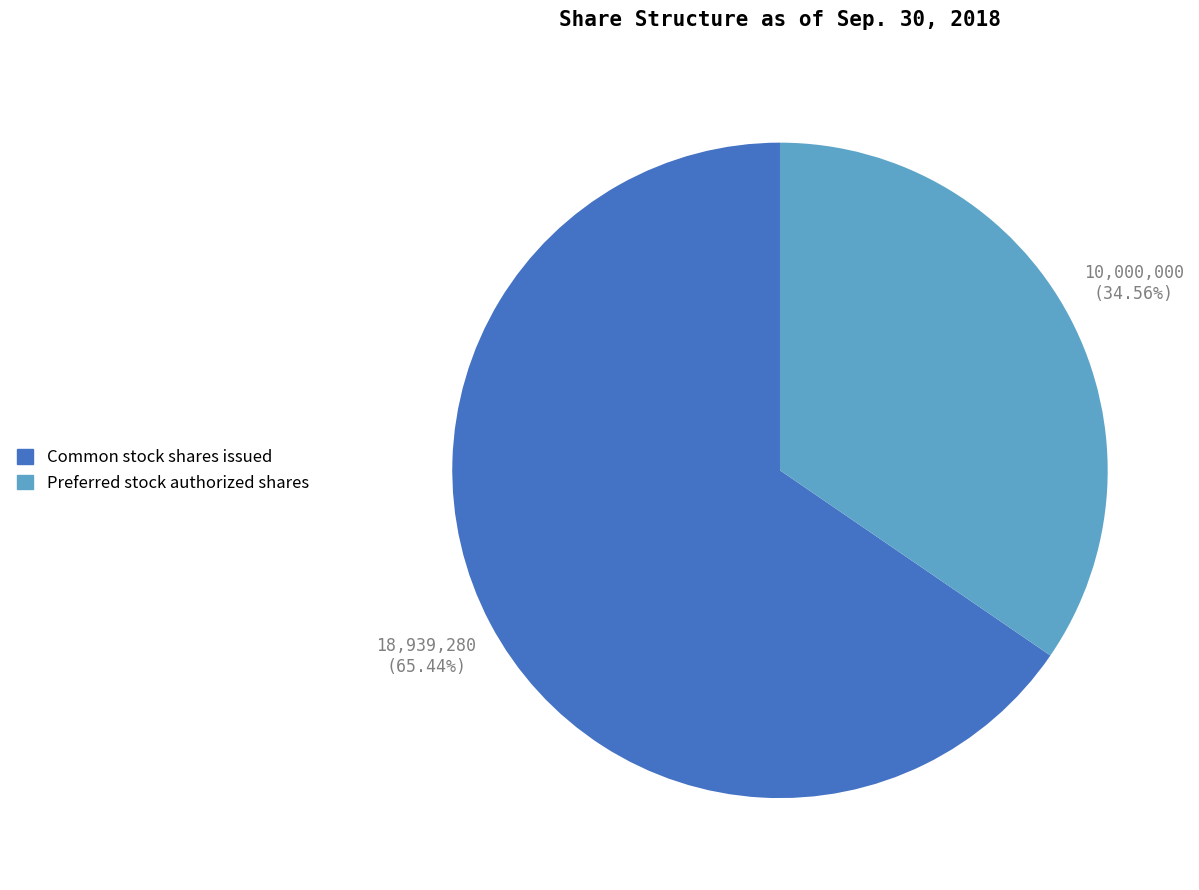

Which slice is the smallest?

Preferred stock authorized shares